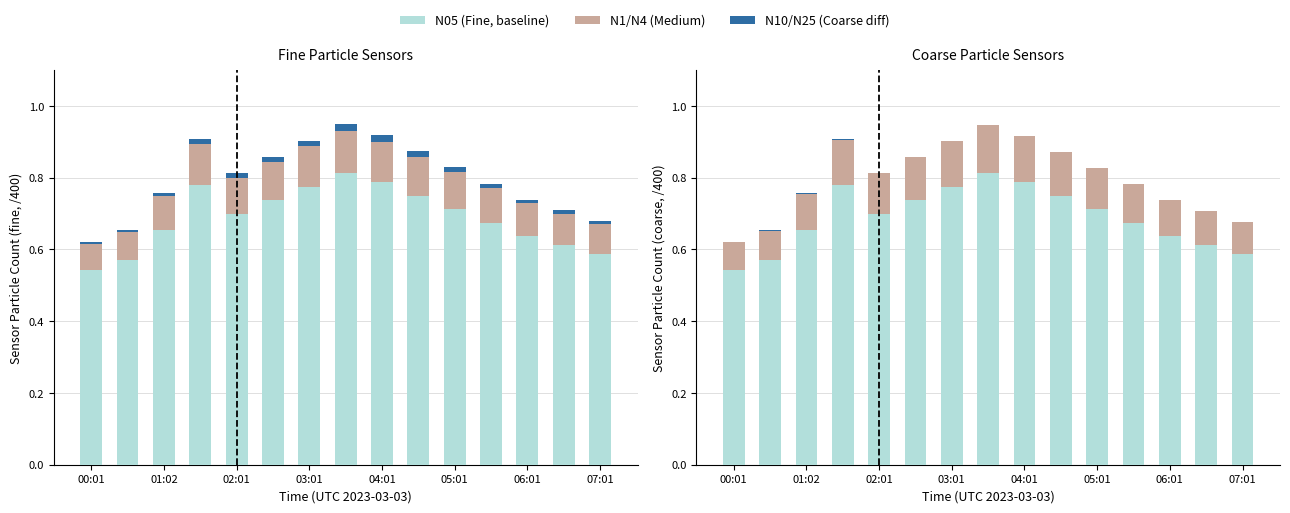

Which has a higher value, 02:01 or 13?

02:01